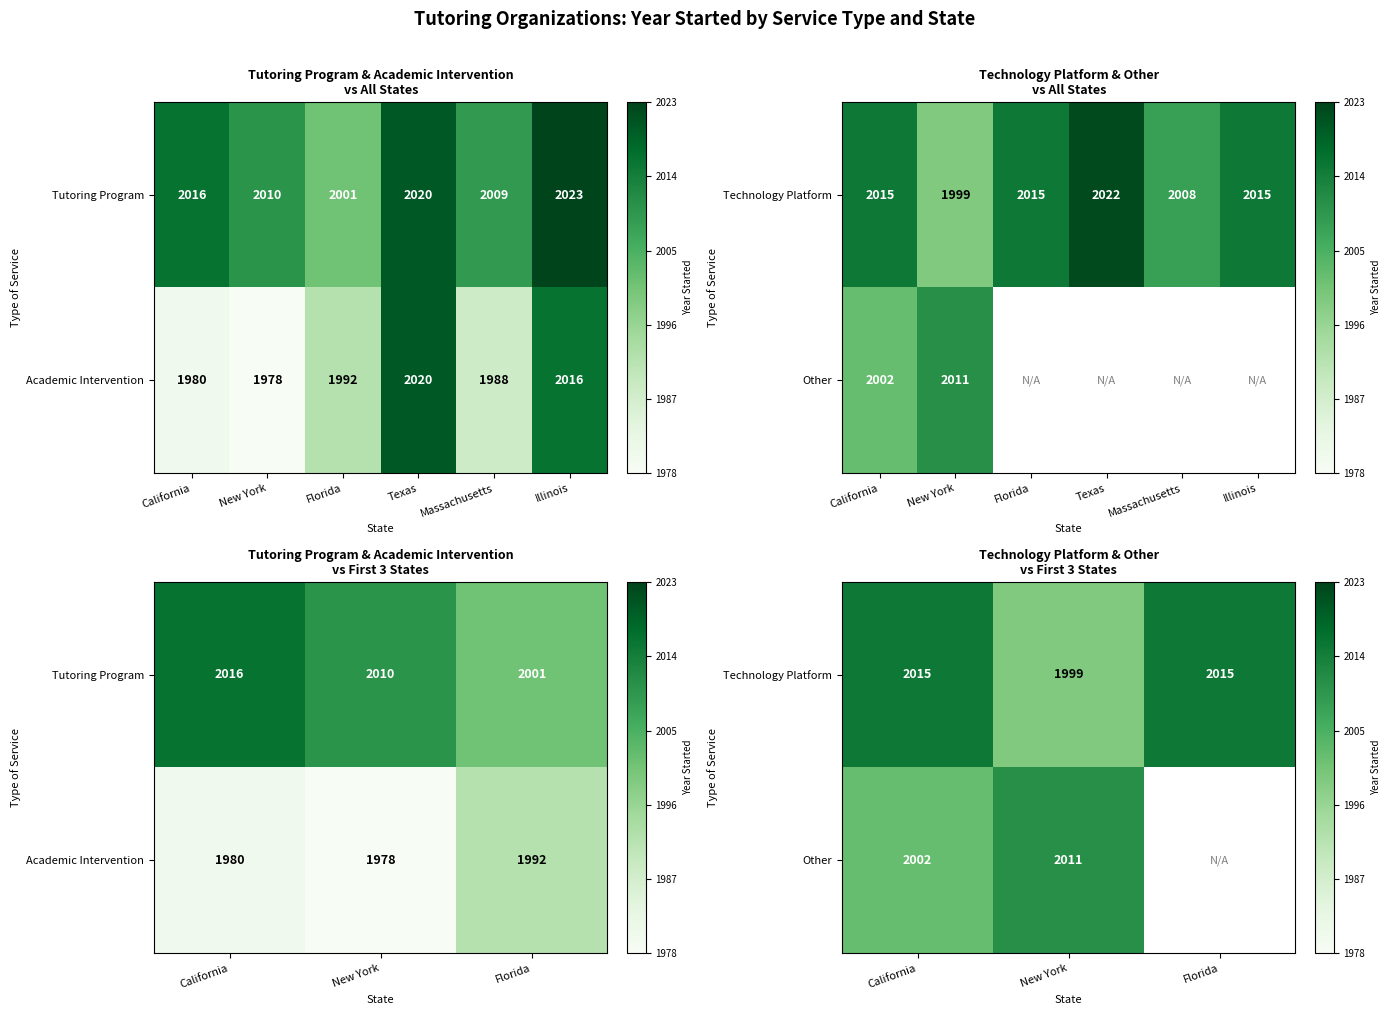

What is the minimum value for Other?

2002.0